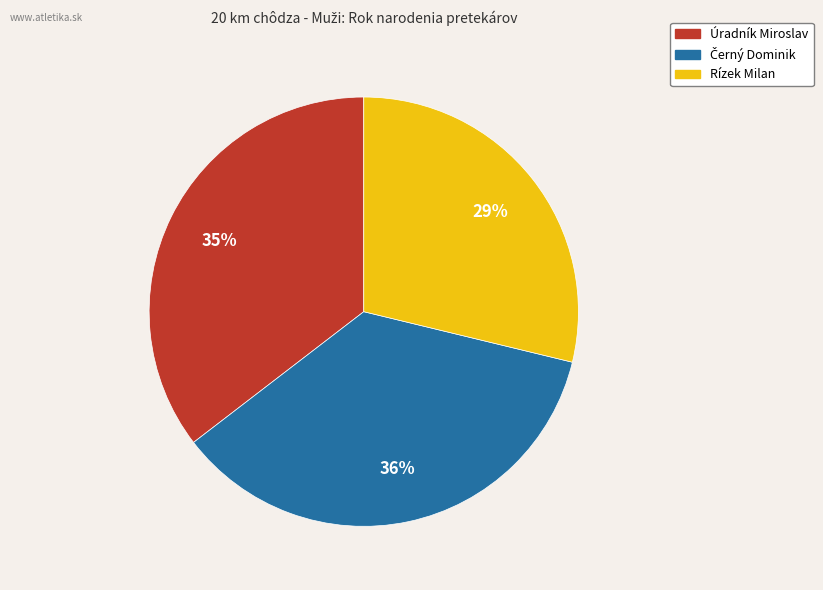

Is there any slice that represents more than half of the pie?

No